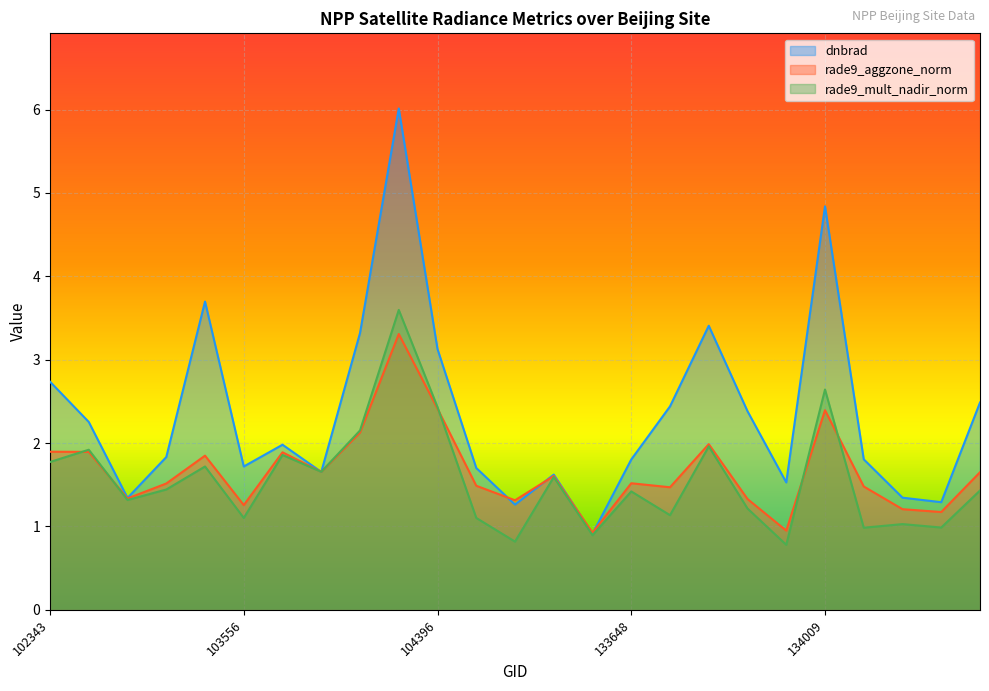

True or false: rade9_aggzone_norm has a value of 0.4 at 134023.

False